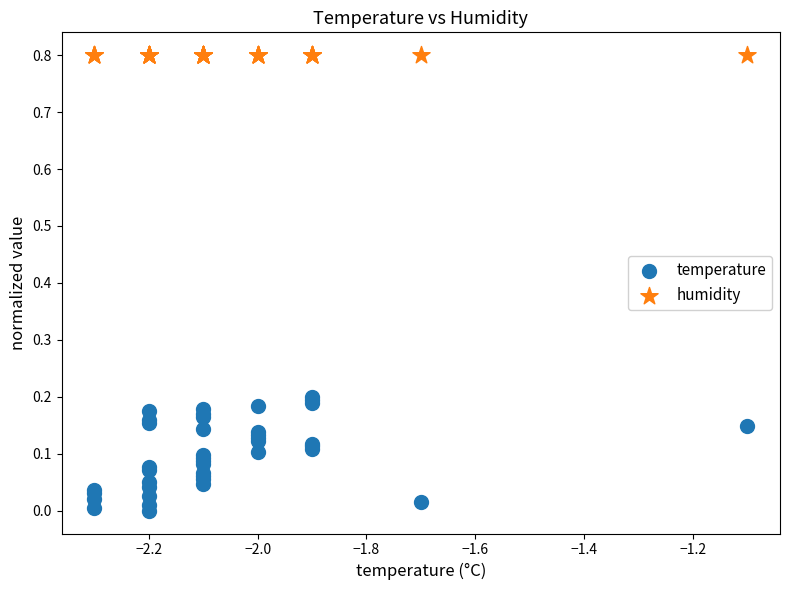

Which series contains the highest Y value?

humidity